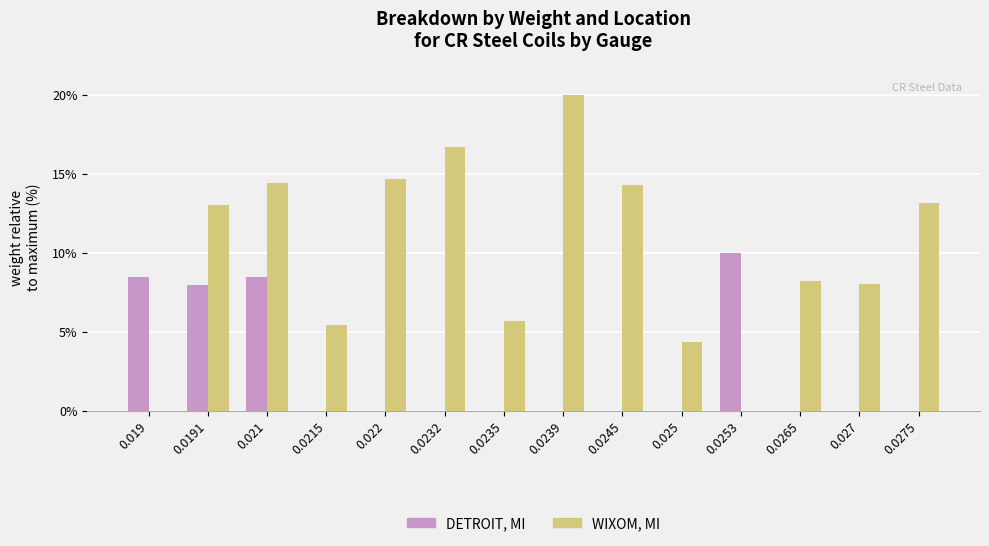

What is the maximum value for DETROIT, MI?

10.0